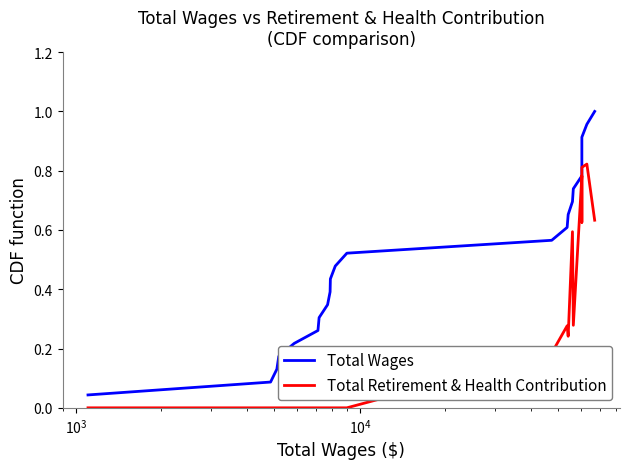

True or false: Total Wages and Total Retirement & Health Contribution cross at least once.

False